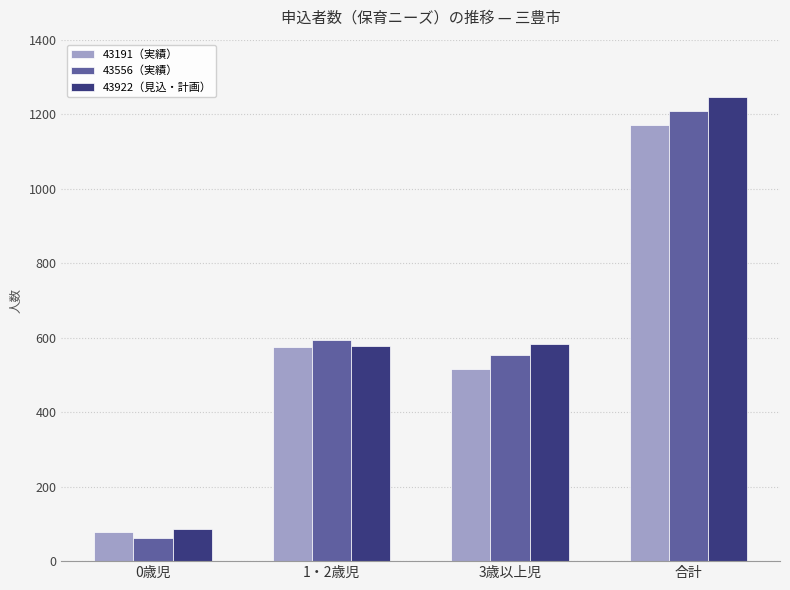

Reading left to right, extract all data points from this chart.

43191（実績）: 0歳児=78	1・2歳児=576	3歳以上児=517	合計=1171
43556（実績）: 0歳児=61	1・2歳児=593	3歳以上児=554	合計=1208
43922（見込・計画）: 0歳児=87	1・2歳児=577	3歳以上児=583	合計=1247